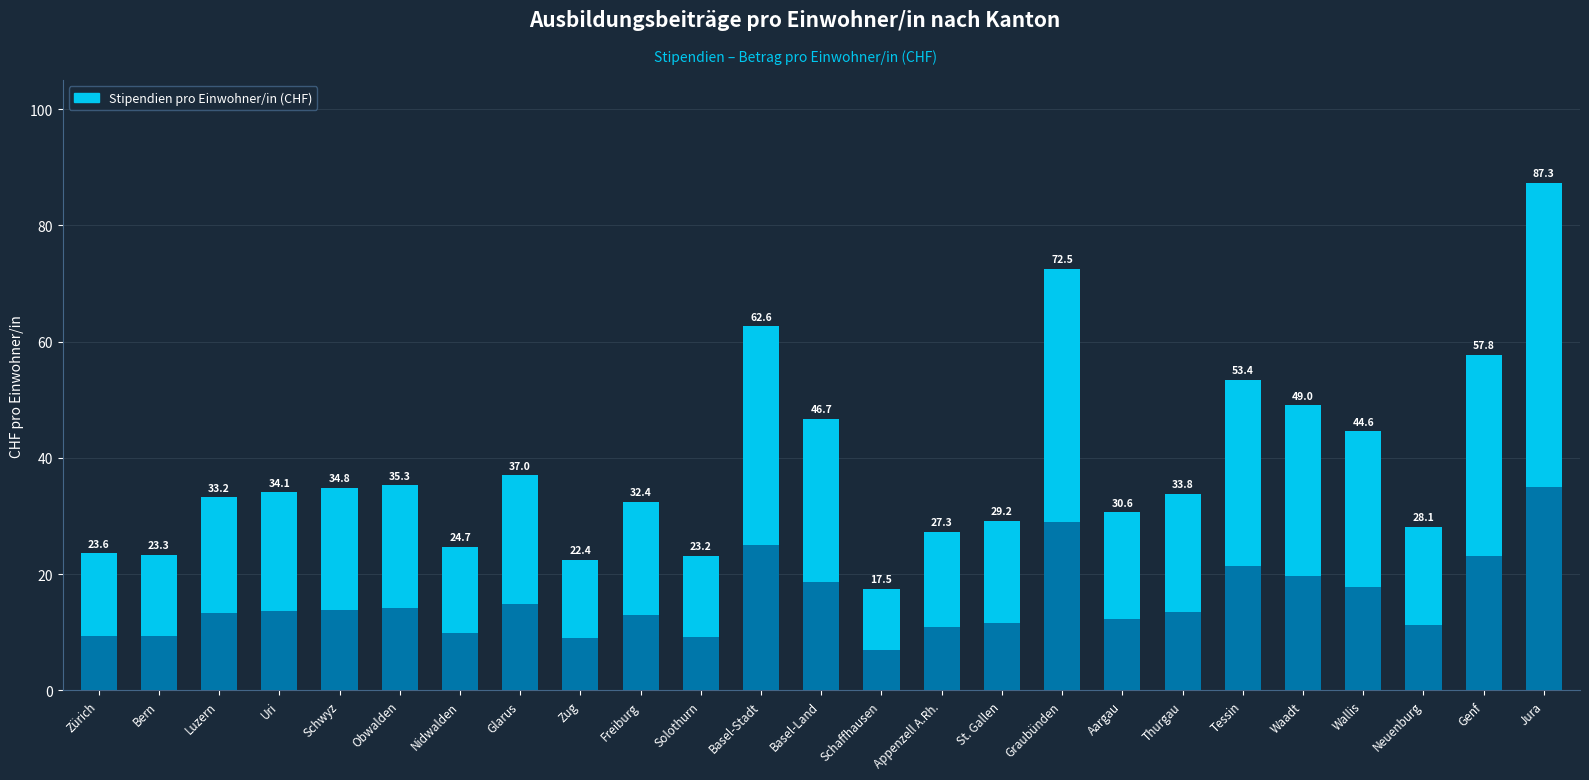

What is the sum of the values at Uri and Basel-Stadt?

96.7